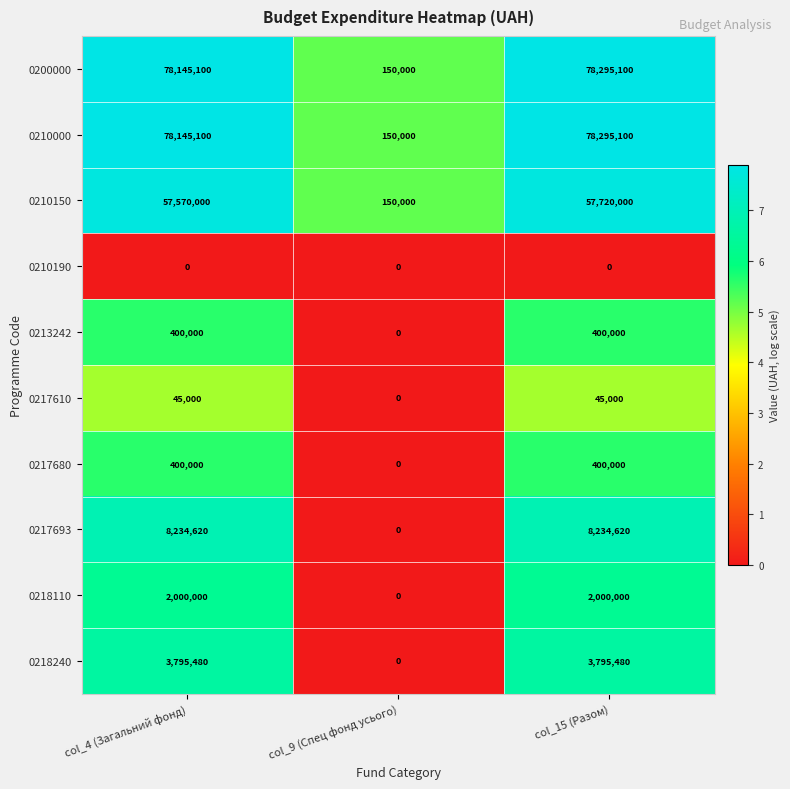

Is the value of 0200000 at col_4 (Загальний фонд) greater than the value of 0217680 at col_15 (Разом)?

Yes